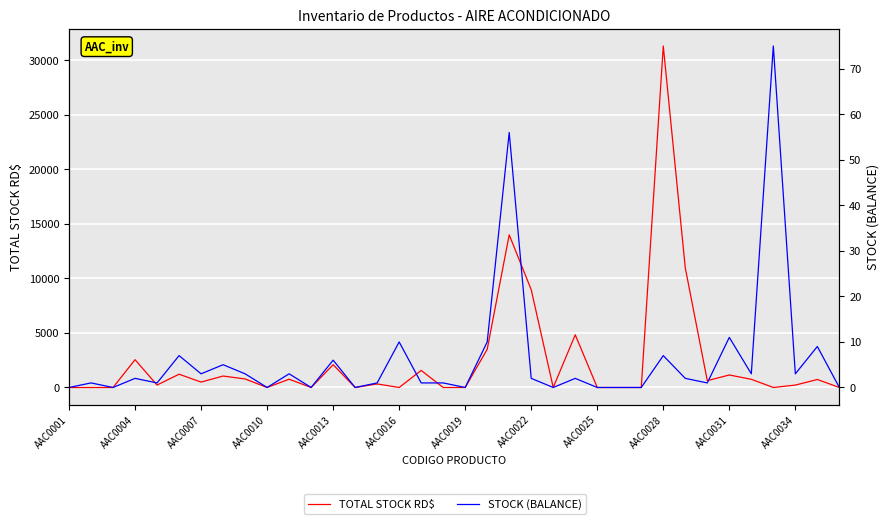

What is the greatest value displayed?

31322.0